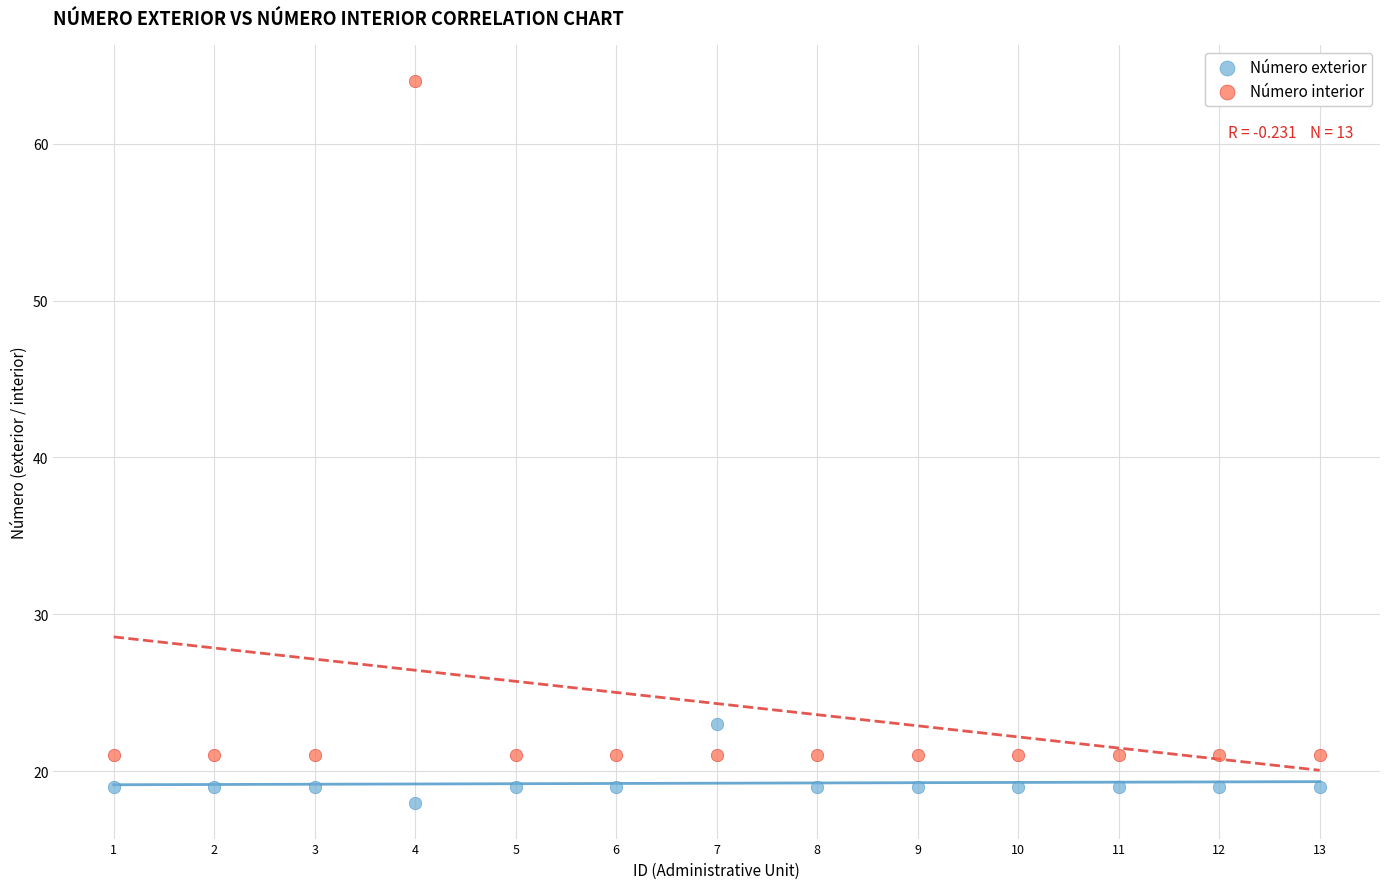

What are all the series names shown in the legend?

Número exterior, Número interior